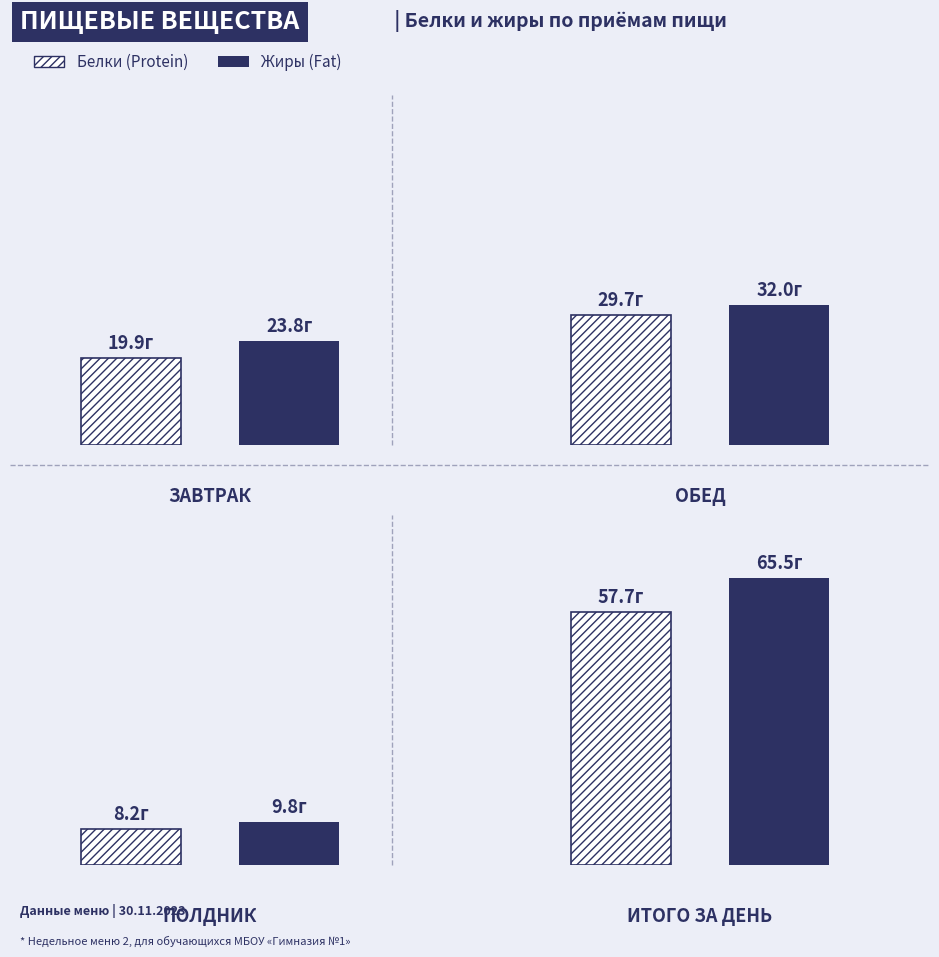

Which series has the widest spread of values?

Жиры (Fat)